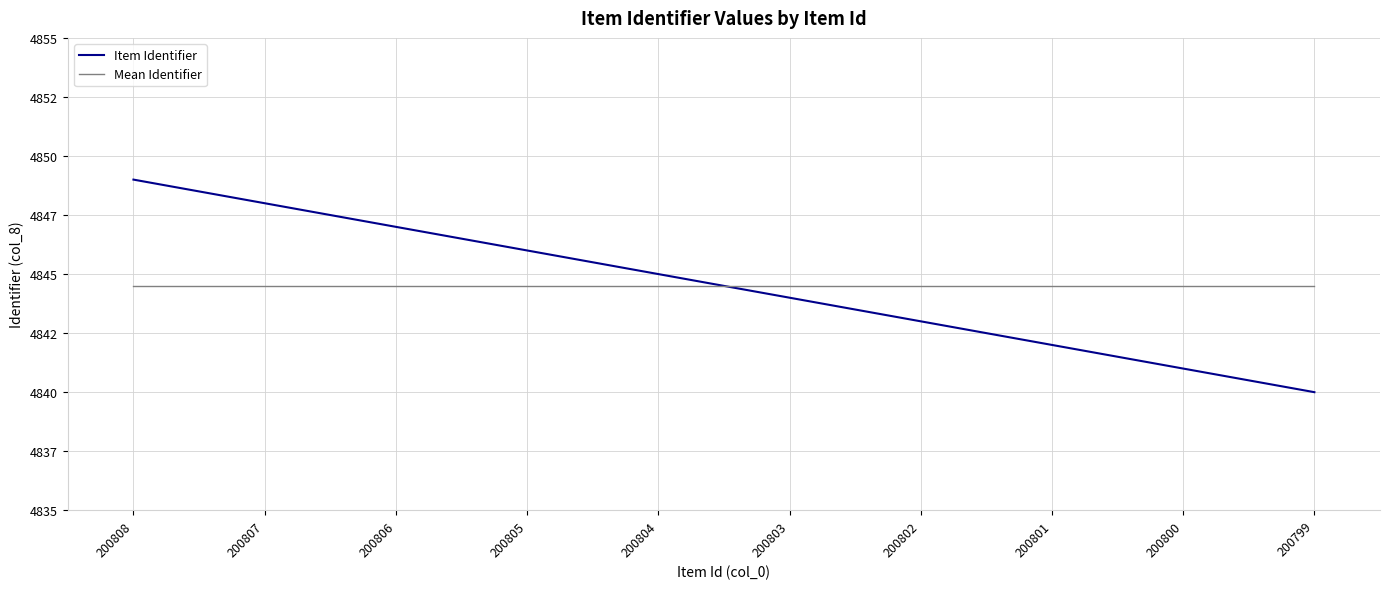

At which category does the chart reach its minimum across all series?

200799